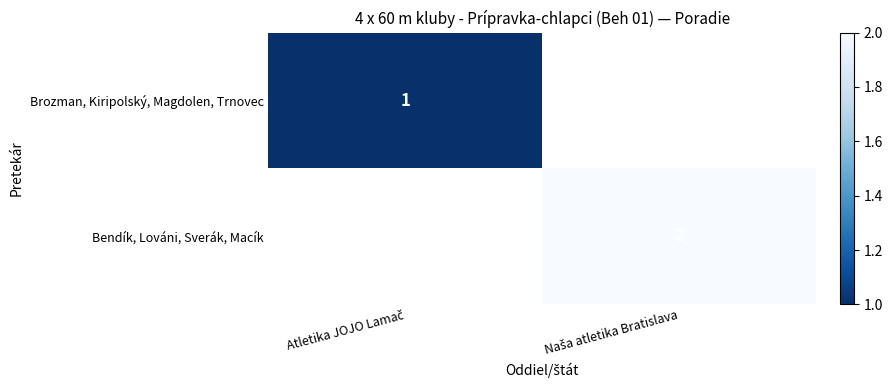

Is the value of Bendík, Lováni, Sverák, Macík at Atletika JOJO Lamač greater than the value of Brozman, Kiripolský, Magdolen, Trnovec at Atletika JOJO Lamač?

No